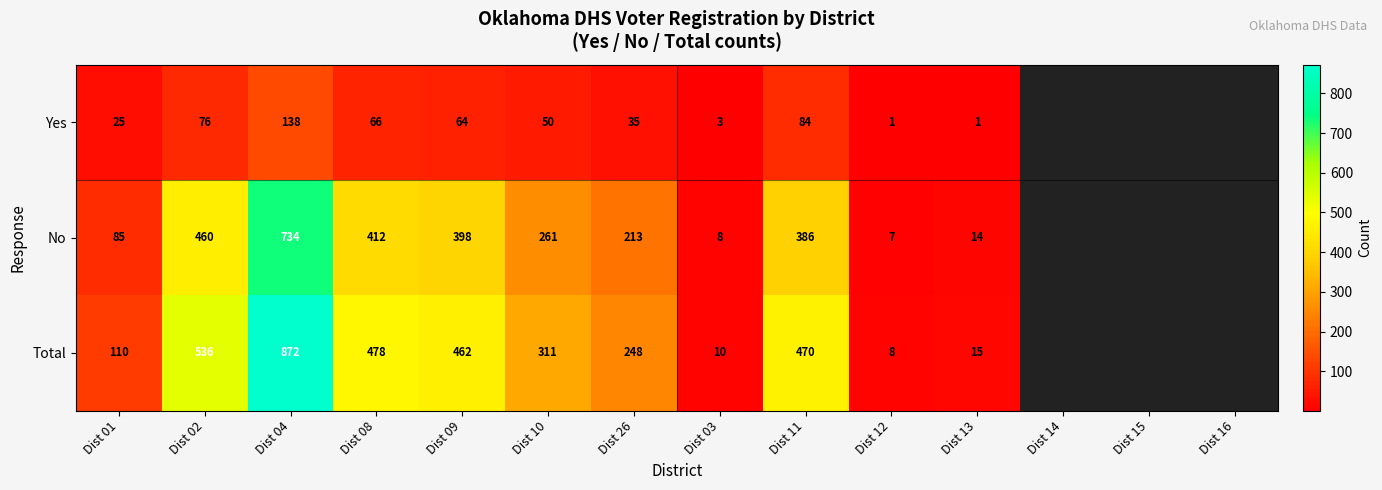

Between Dist 15 and Dist 02, which is larger?

Dist 02